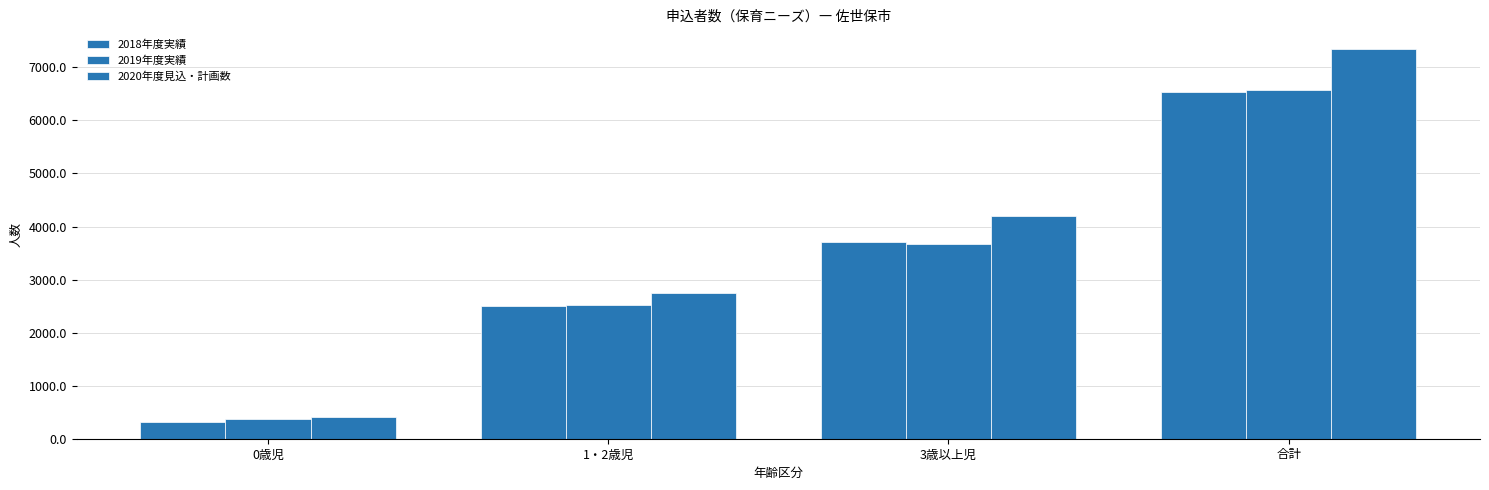

Count the number of data series in this chart.

3